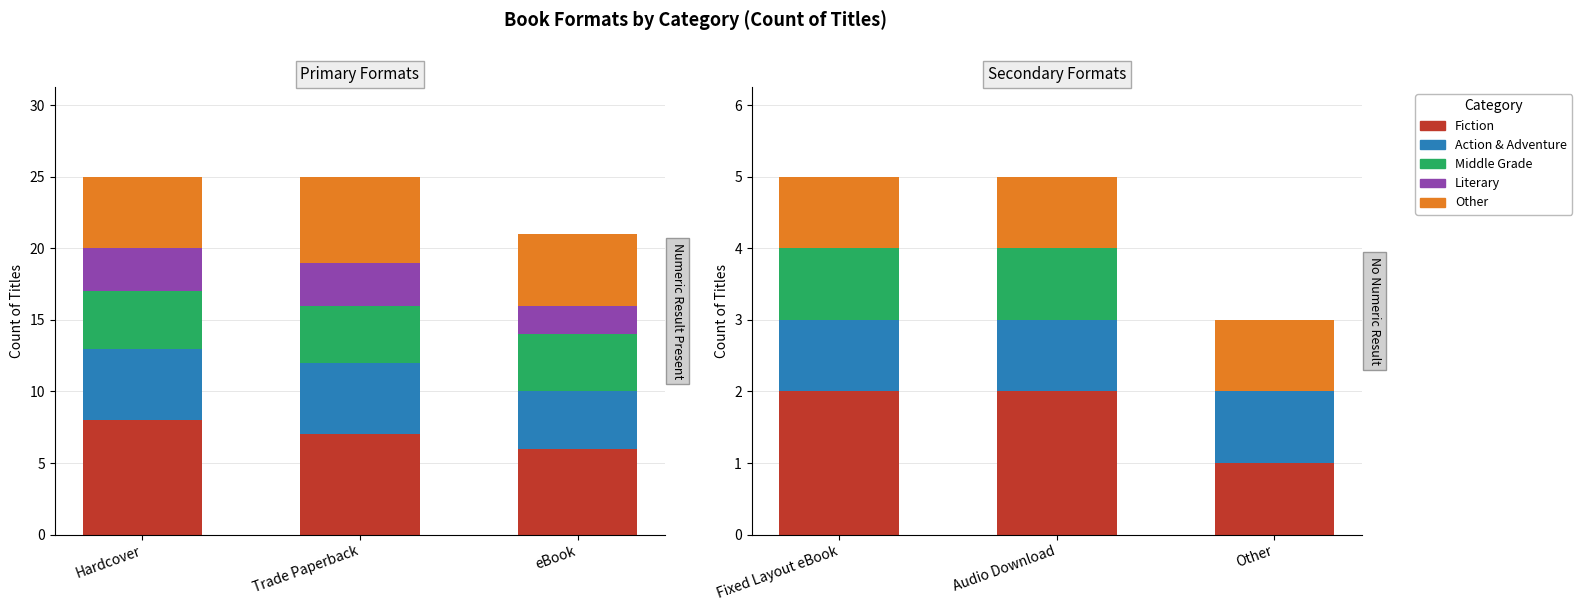

What is the average value of the Middle Grade series?

1